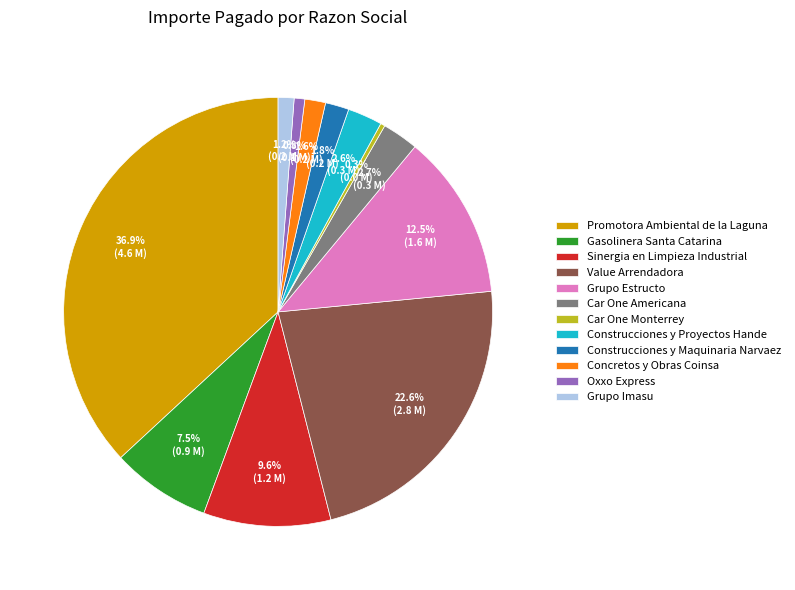

Is it true that Oxxo Express is 15% of the pie?

False